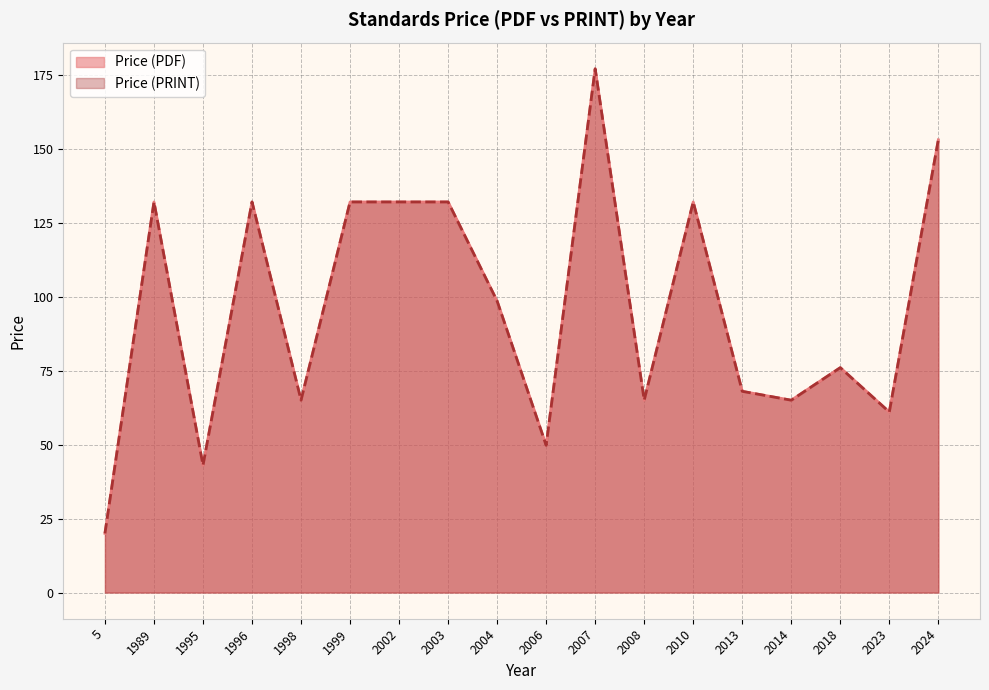

Which series has the largest range (max minus min)?

Price (PDF)